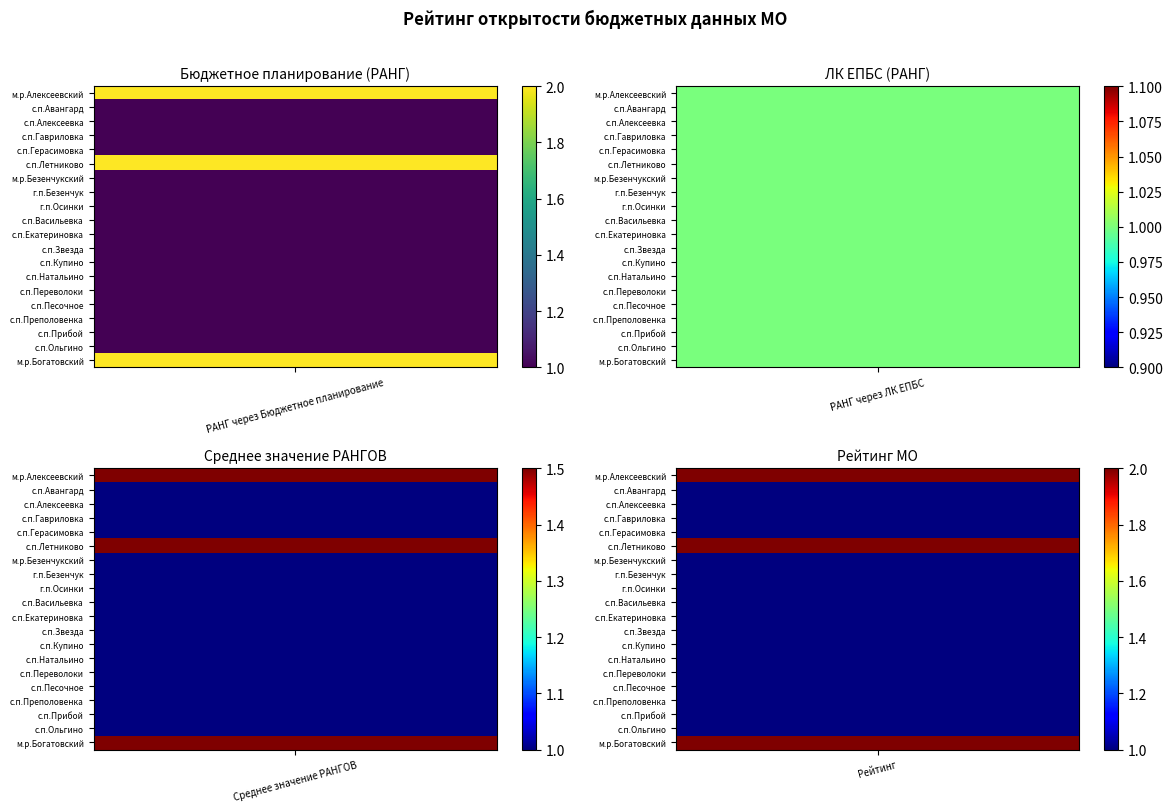

Reading left to right, extract all data points from this chart.

м.р.Алексеевский: 0=2.0	1=1.0	2=1.5	3=2.0
с.п.Авангард: 0=1.0	1=1.0	2=1.0	3=1.0
с.п.Алексеевка: 0=1.0	1=1.0	2=1.0	3=1.0
с.п.Гавриловка: 0=1.0	1=1.0	2=1.0	3=1.0
с.п.Герасимовка: 0=1.0	1=1.0	2=1.0	3=1.0
с.п.Летниково: 0=2.0	1=1.0	2=1.5	3=2.0
м.р.Безенчукский: 0=1.0	1=1.0	2=1.0	3=1.0
г.п.Безенчук: 0=1.0	1=1.0	2=1.0	3=1.0
г.п.Осинки: 0=1.0	1=1.0	2=1.0	3=1.0
с.п.Васильевка: 0=1.0	1=1.0	2=1.0	3=1.0
с.п.Екатериновка: 0=1.0	1=1.0	2=1.0	3=1.0
с.п.Звезда: 0=1.0	1=1.0	2=1.0	3=1.0
с.п.Купино: 0=1.0	1=1.0	2=1.0	3=1.0
с.п.Натальино: 0=1.0	1=1.0	2=1.0	3=1.0
с.п.Переволоки: 0=1.0	1=1.0	2=1.0	3=1.0
с.п.Песочное: 0=1.0	1=1.0	2=1.0	3=1.0
с.п.Преполовенка: 0=1.0	1=1.0	2=1.0	3=1.0
с.п.Прибой: 0=1.0	1=1.0	2=1.0	3=1.0
с.п.Ольгино: 0=1.0	1=1.0	2=1.0	3=1.0
м.р.Богатовский: 0=2.0	1=1.0	2=1.5	3=2.0